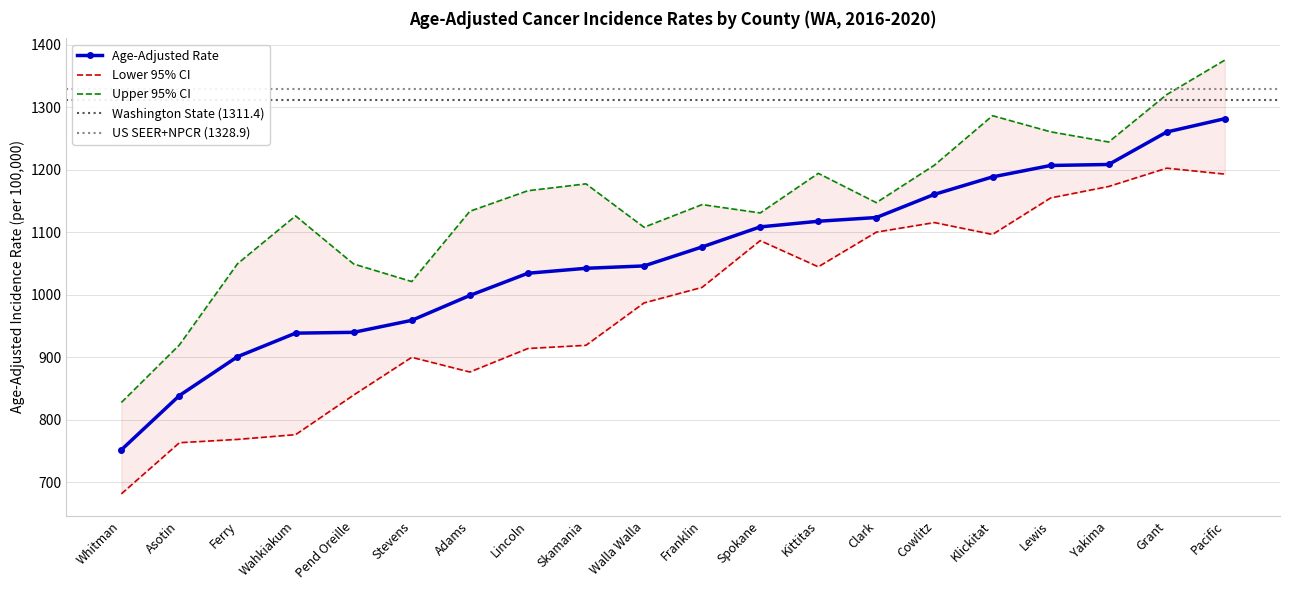

True or false: Upper 95% CI has more than 2 interior local peaks.

True